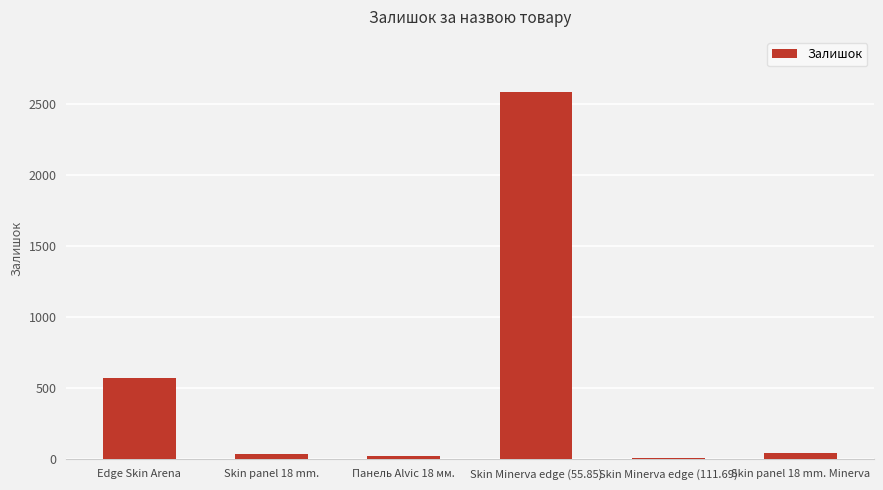

What is the label of the 5th bar from the left?

Skin Minerva edge (111.69)